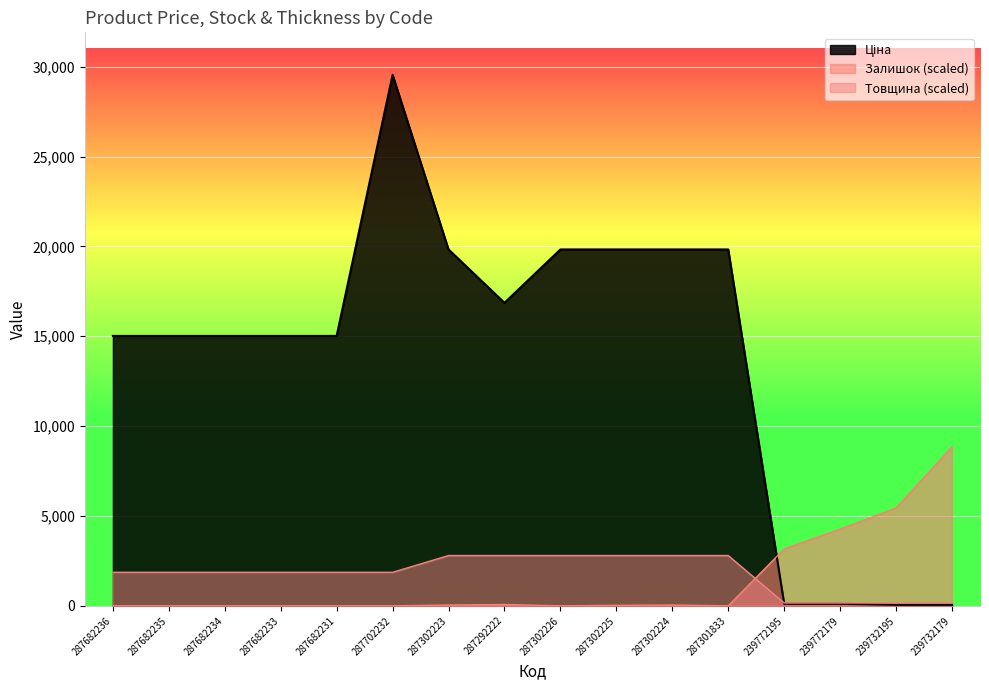

At which category does Залишок reach its first local peak?

287292222